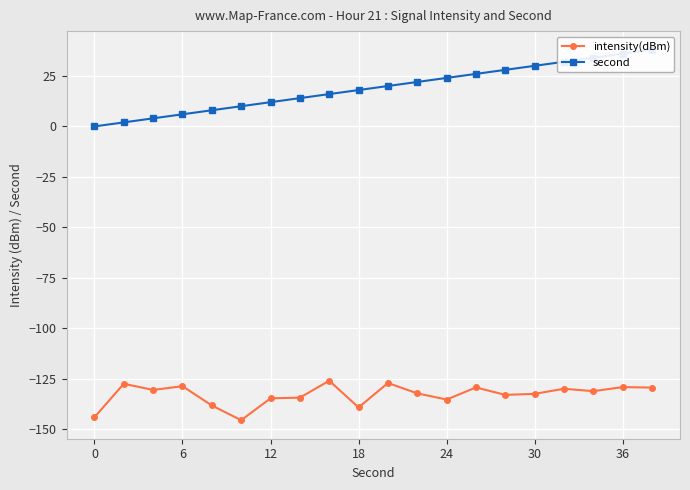

List the series in order of their peak value, lowest first.

intensity(dBm), second